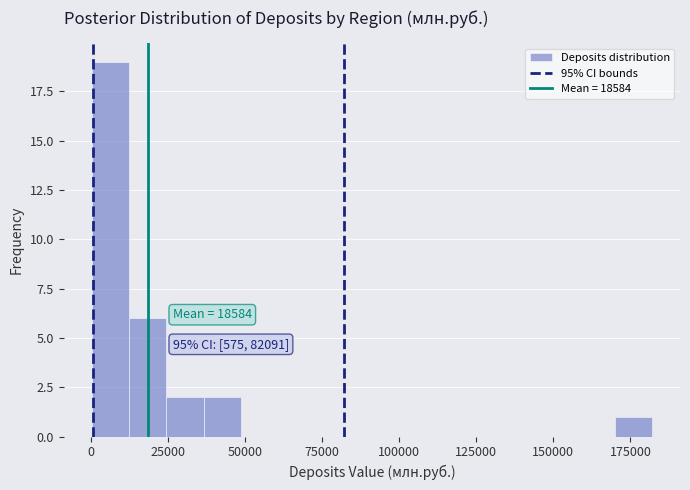

Around what value on the x-axis is the tallest bar? Give the approximate position of its centre, as read against the axis.

5000